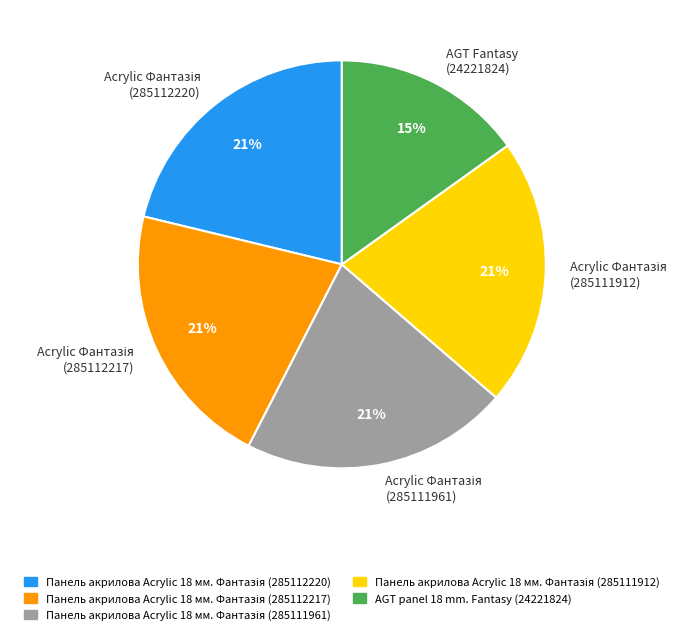

To the nearest percent, what is the difference between the largest and smallest slice percentages?

6%